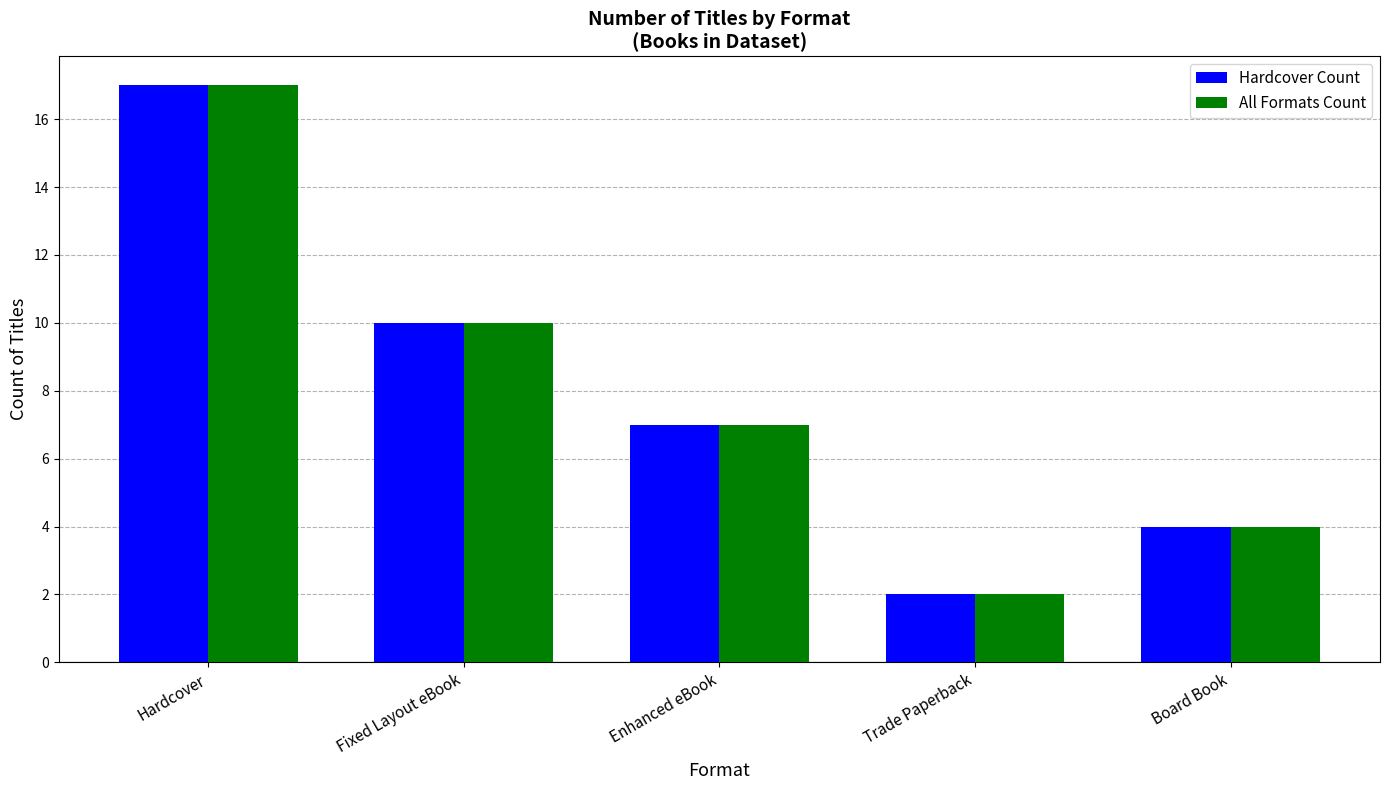

How many bars are there in total?

10